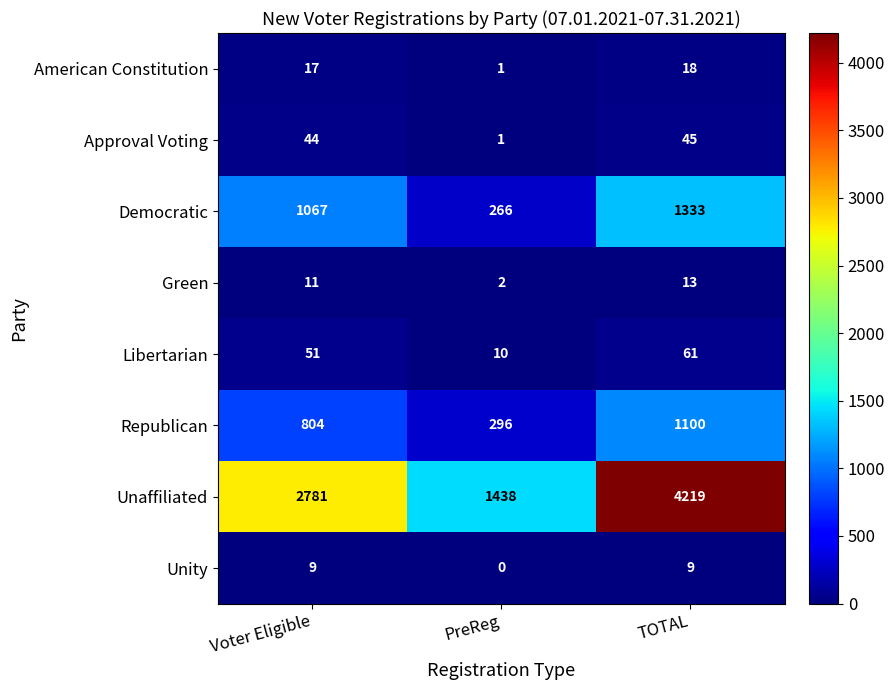

What is the highest value of the Republican series?

1100